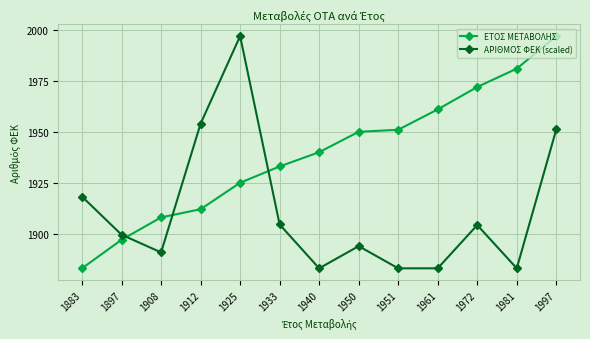

How many categories are shown in the chart?

13